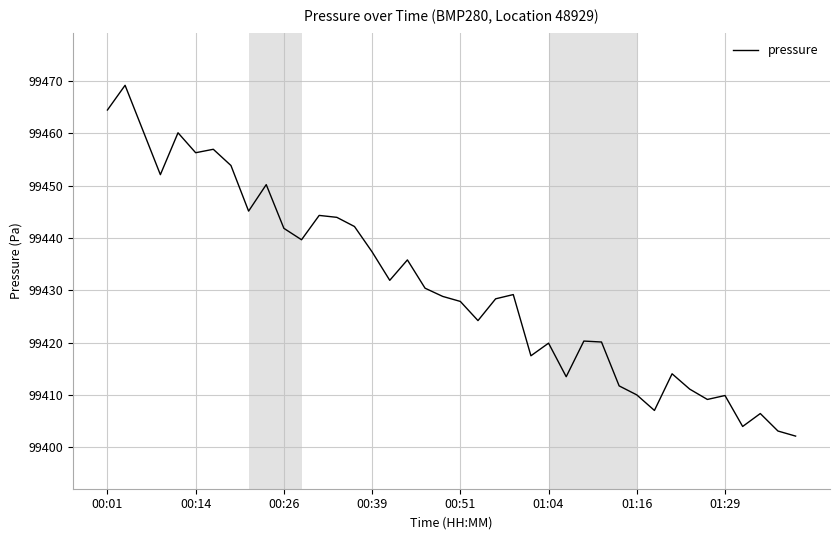

How many distinct data groups are displayed?

1